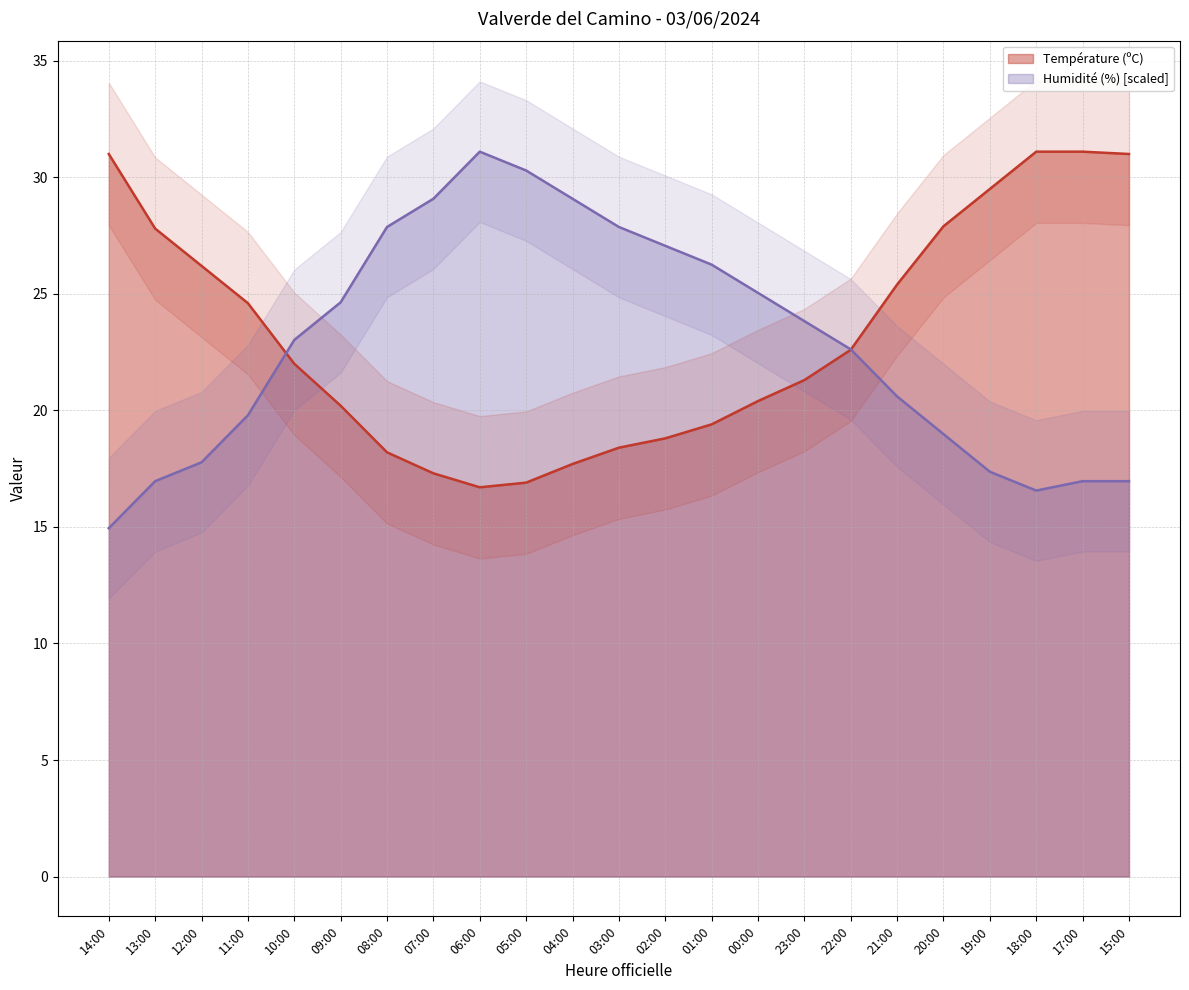

Rank the categories by Température (ºC) value from lowest to highest.

06:00, 05:00, 07:00, 04:00, 08:00, 03:00, 02:00, 01:00, 09:00, 00:00, 23:00, 10:00, 22:00, 11:00, 21:00, 12:00, 13:00, 20:00, 19:00, 14:00, 15:00, 18:00, 17:00